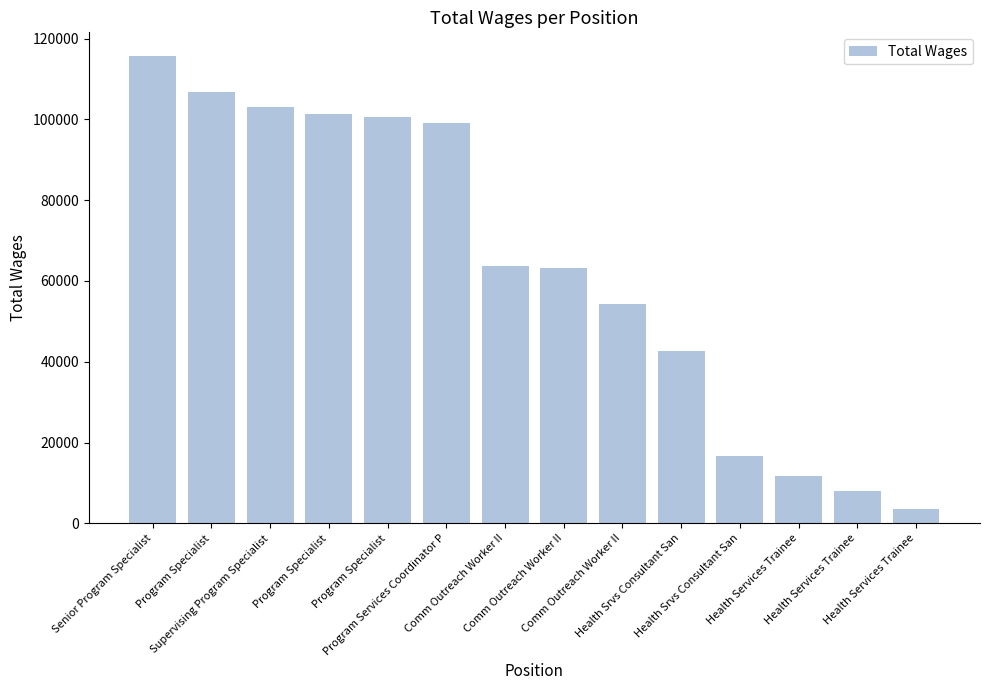

What is the minimum value shown in the chart?

3445